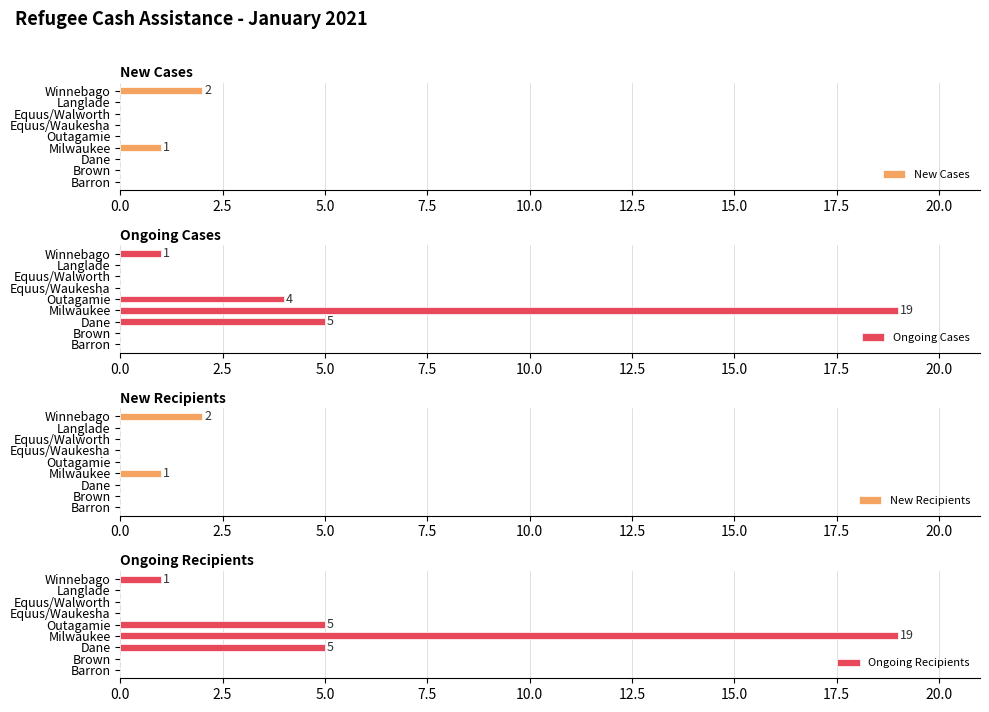

How many positive values does the New Cases series have?

2